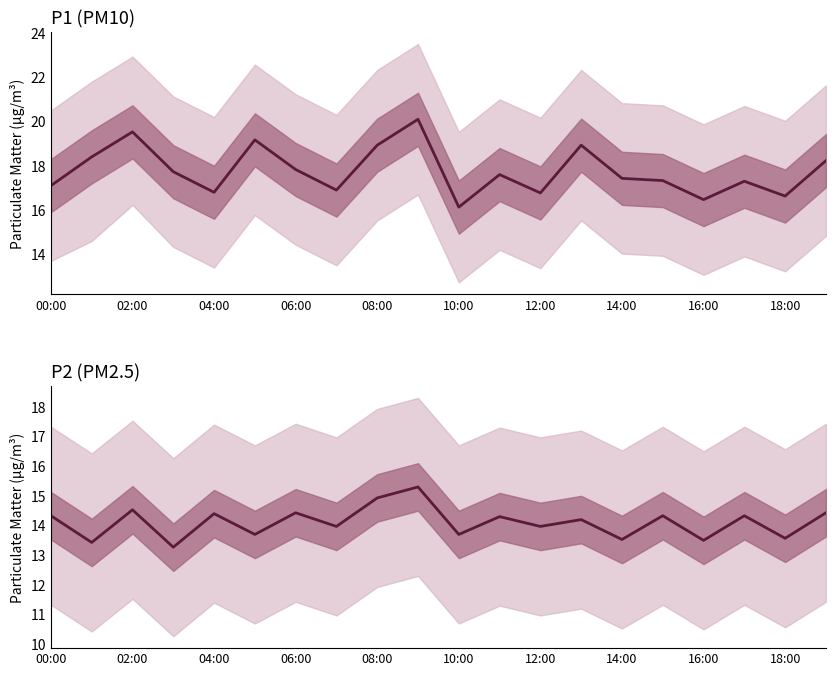

Is this an area chart (filled region under the line)?

No